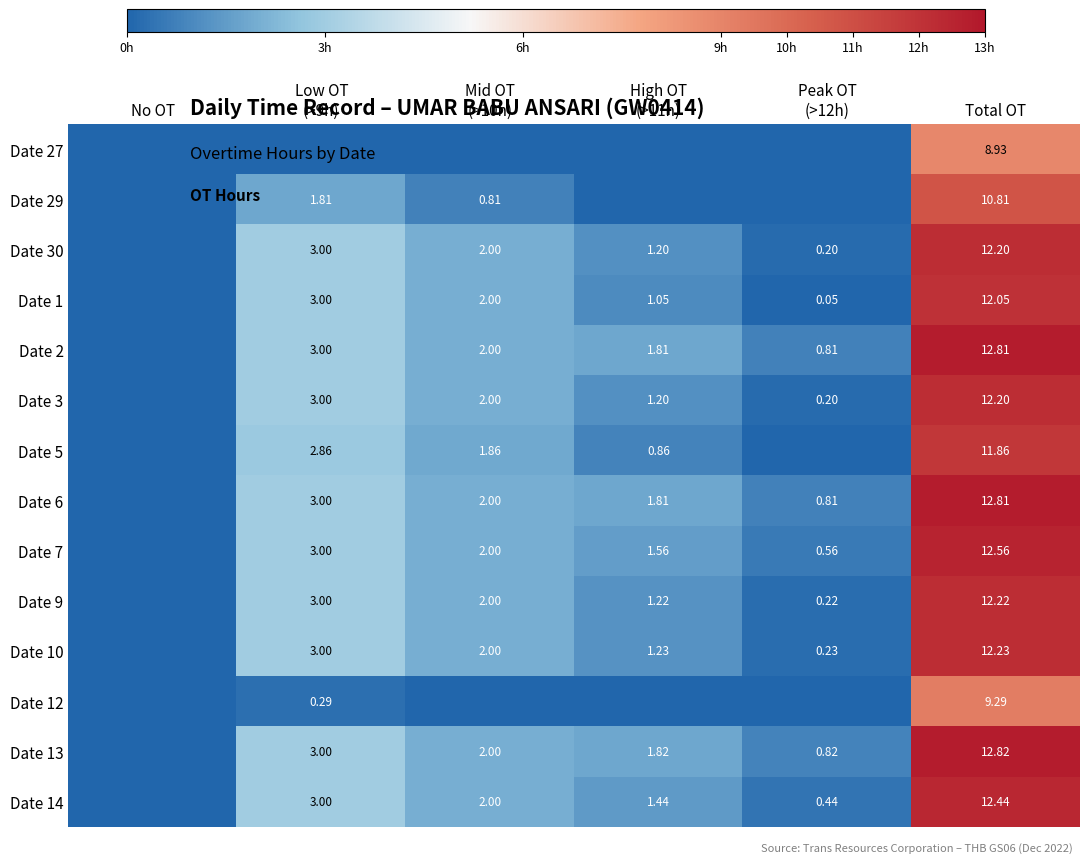

Which category has the lowest value in the Date 9 series?

No OT